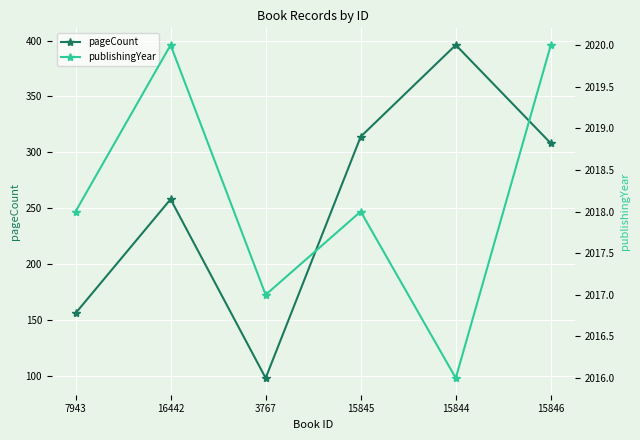

Rank the series at 3767 from highest to lowest value.

publishingYear, pageCount